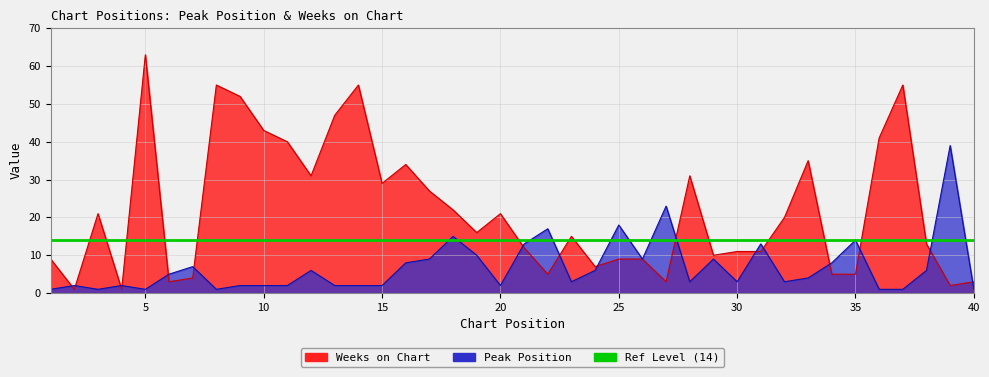

Which series ends up on top after the final intersection of Weeks on Chart and Peak Position?

Weeks on Chart